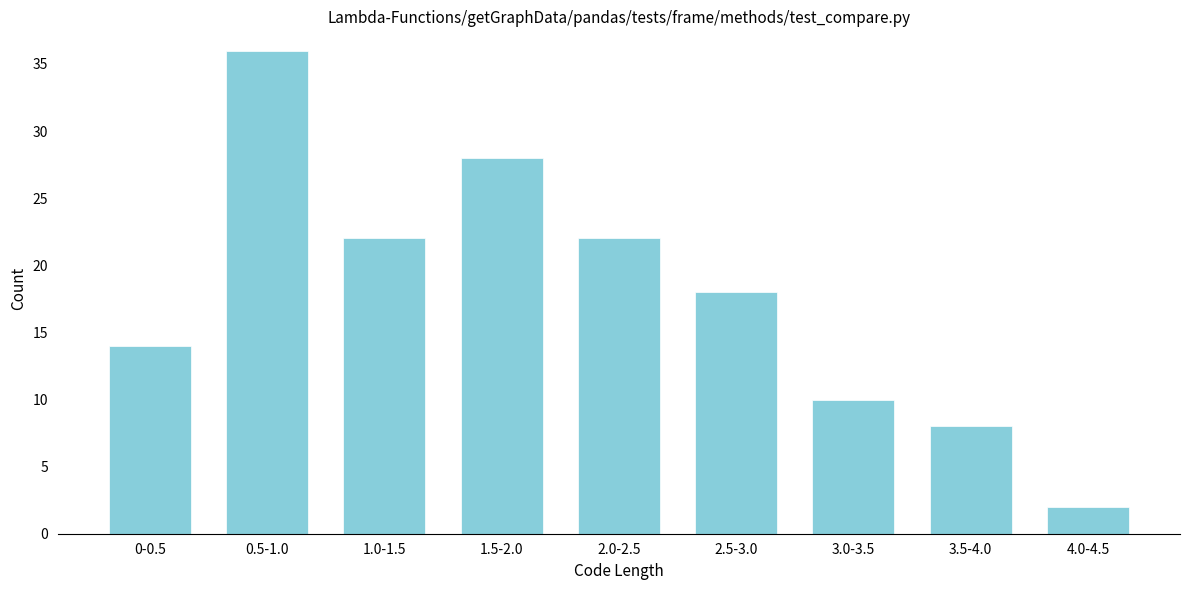

Reading left to right, extract all data points from this chart.

0-0.5=14	0.5-1.0=36	1.0-1.5=22	1.5-2.0=28	2.0-2.5=22	2.5-3.0=18	3.0-3.5=10	3.5-4.0=8	4.0-4.5=2